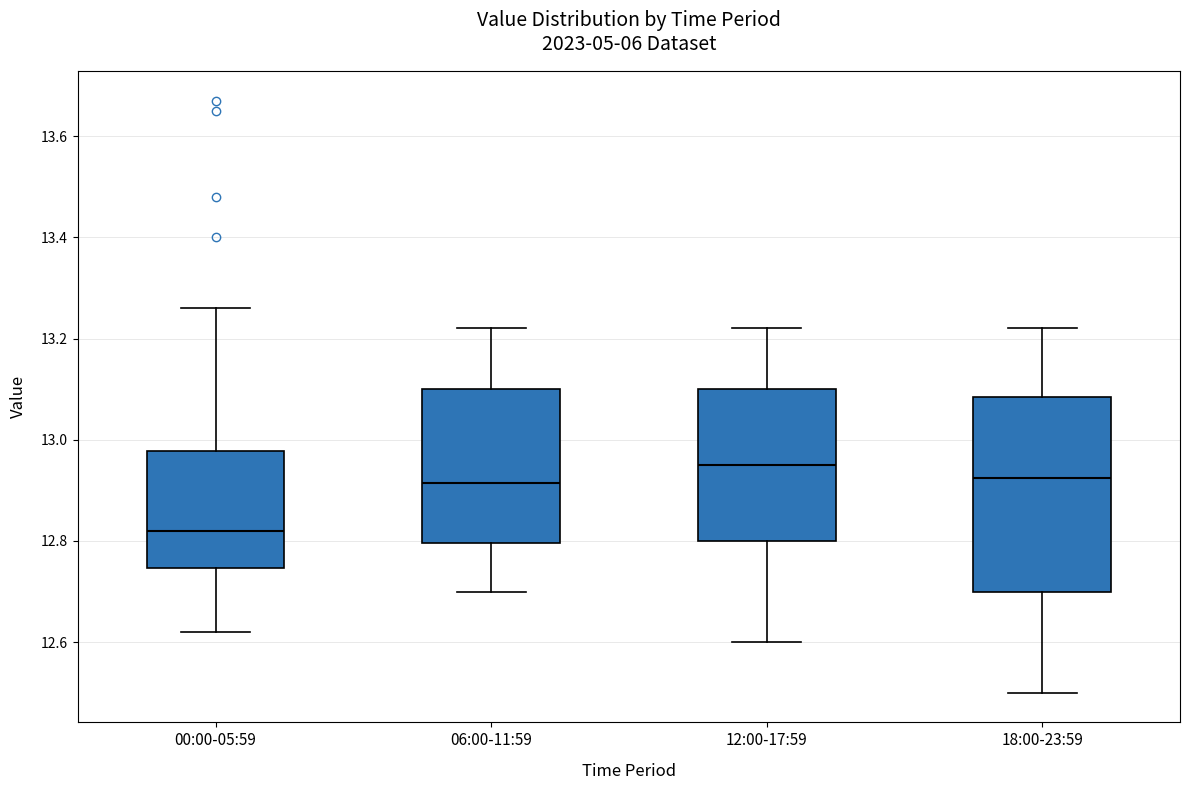

Comparing the boxes themselves (not the whiskers), which one is the tallest?

18:00-23:59